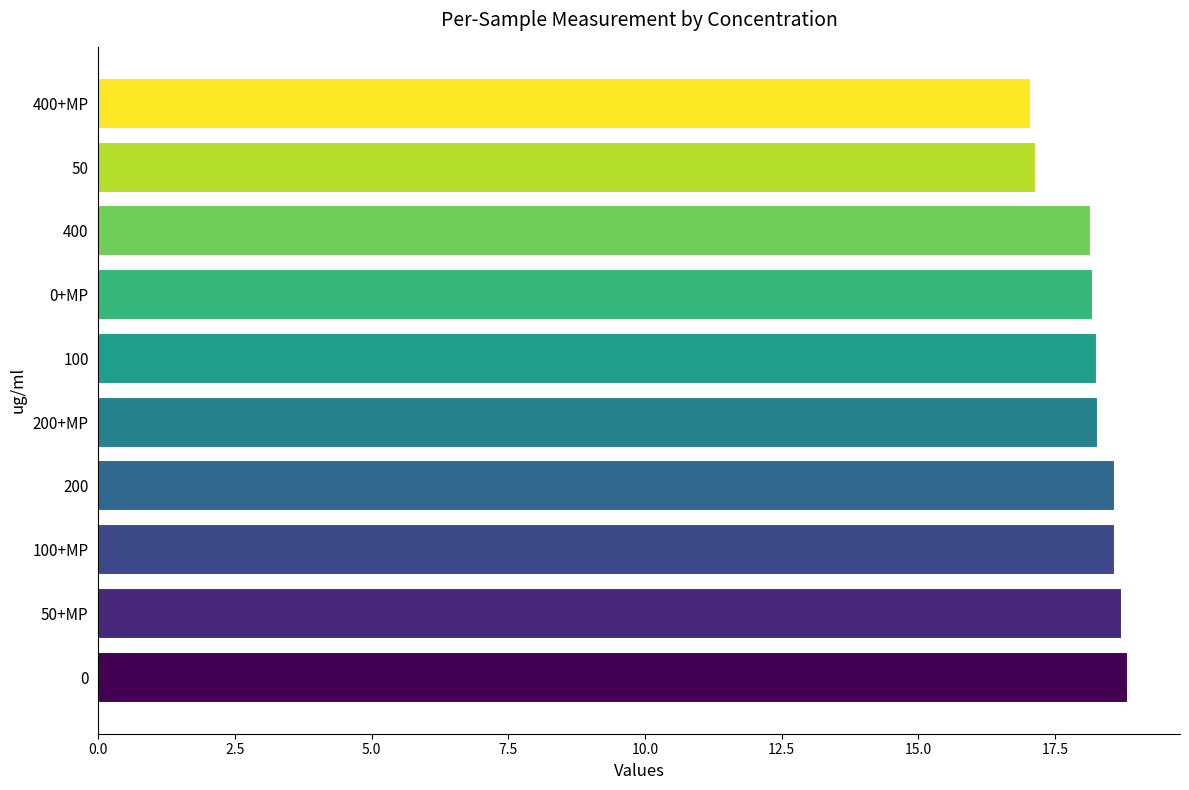

Which has a higher value, 50+MP or 400+MP?

50+MP